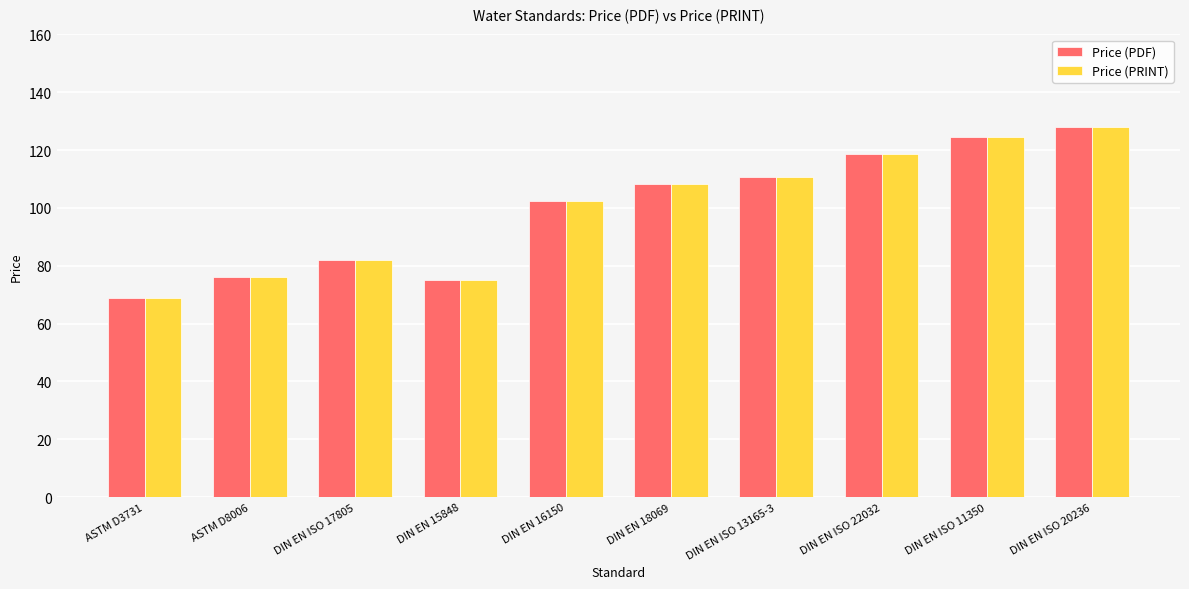

What is the total value across all series at DIN EN 16150?

204.7